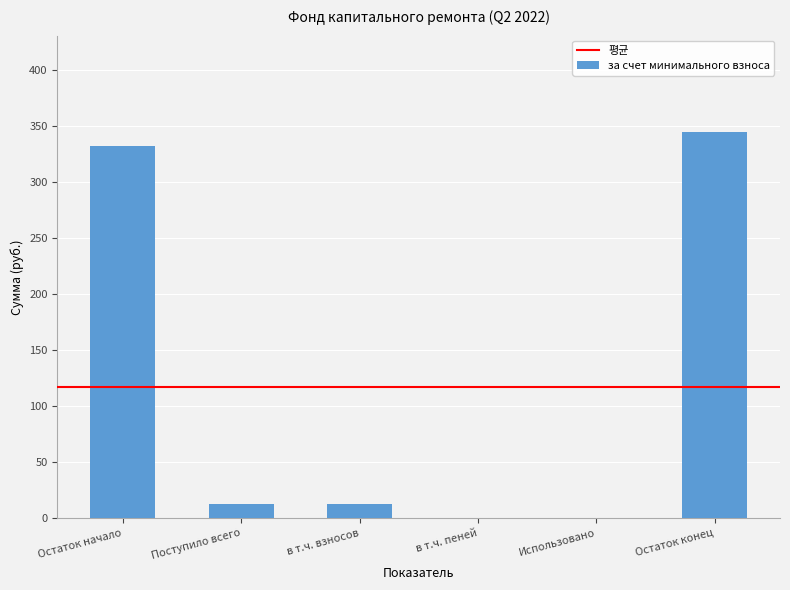

What value does the data have at Остаток начало?

331.8